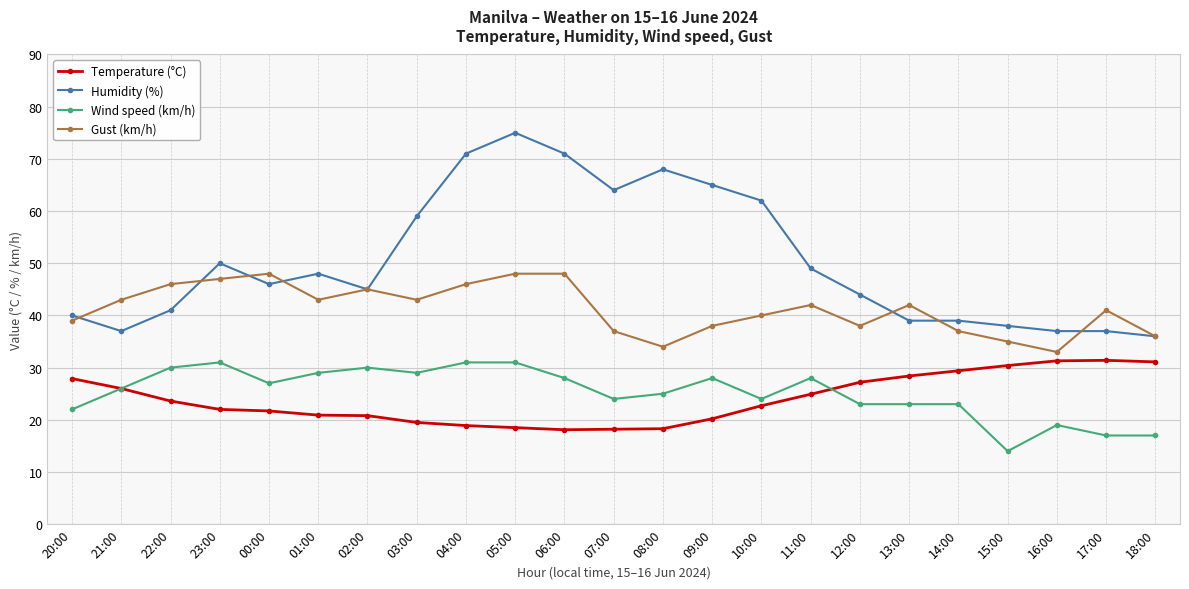

Which series changed the most between 21:00 and 17:00?

Wind speed (km/h)